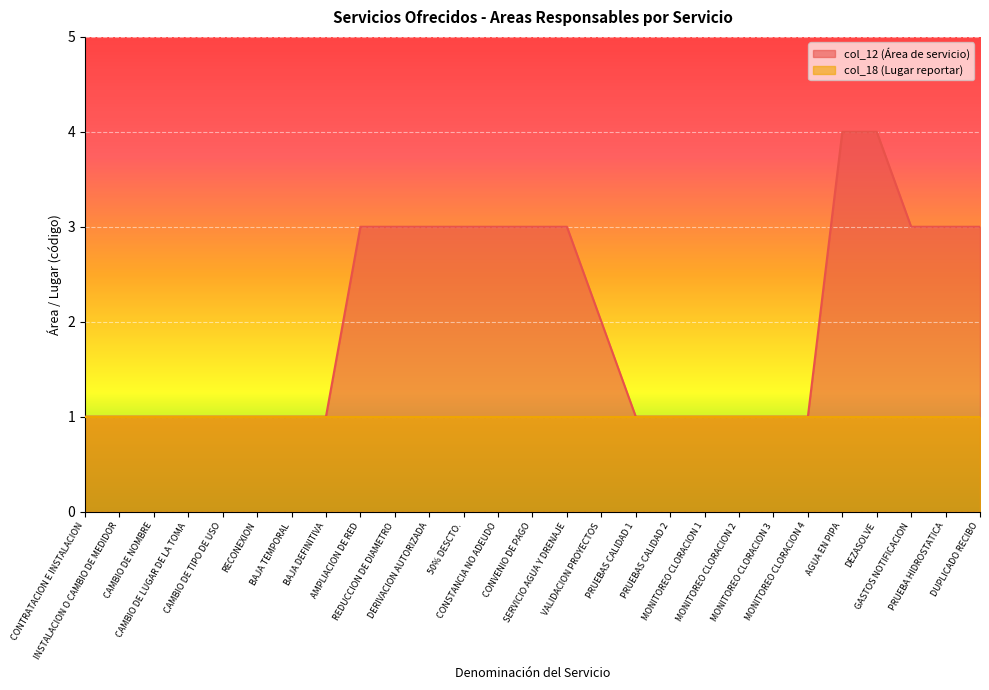

Reading right to left, what are all the values shown in this chart?

3	3	3	4	4	1	1	1	1	1	1	2	3	3	3	3	3	3	3	1	1	1	1	1	1	1	1